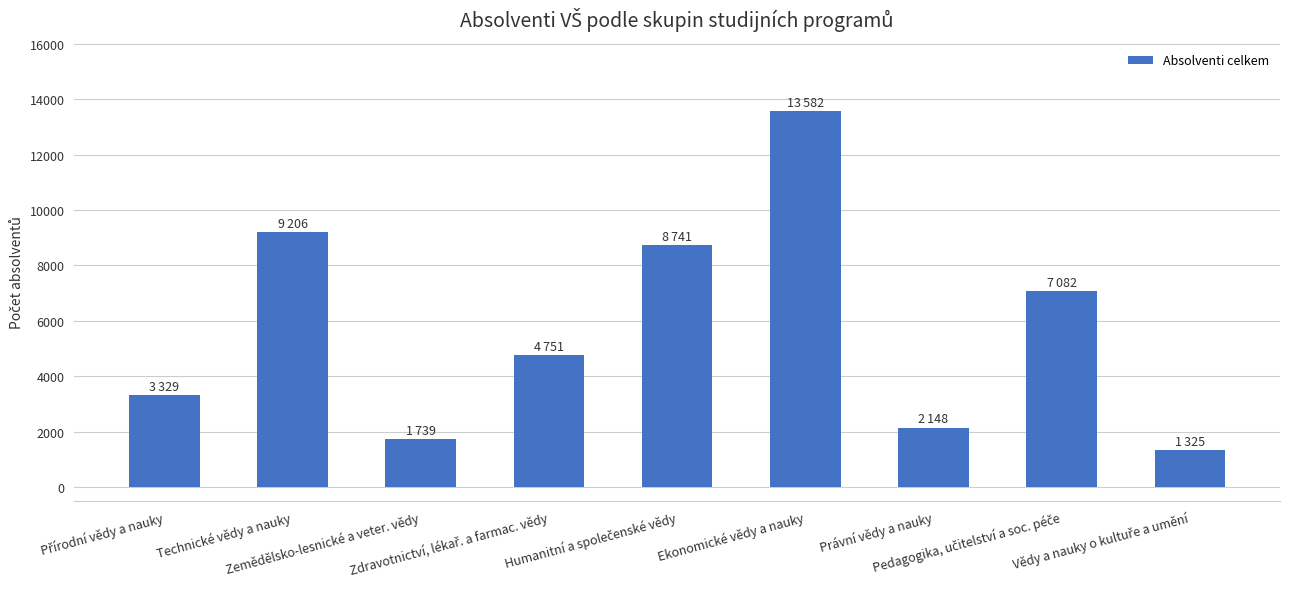

Where does the data first go above 4751?

Technické vědy a nauky